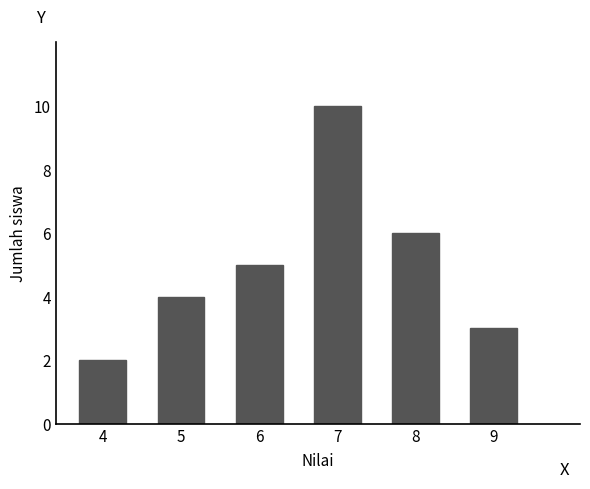

Reading left to right, what are all the values shown in this chart?

2	4	5	10	6	3